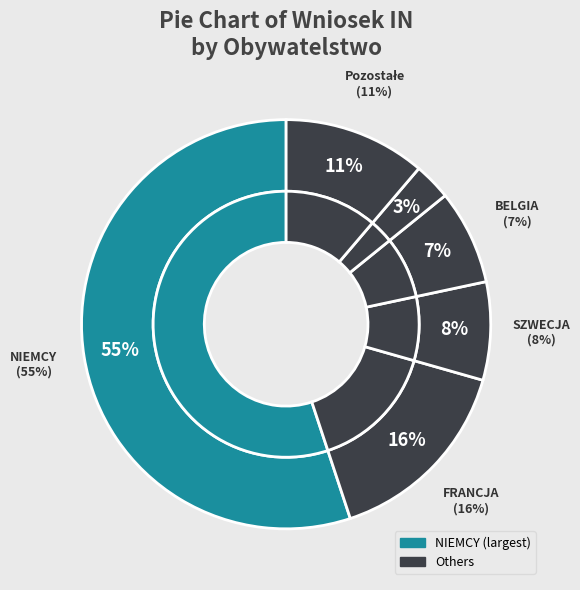

Does NIEMCY represent more than half of the total?

Yes